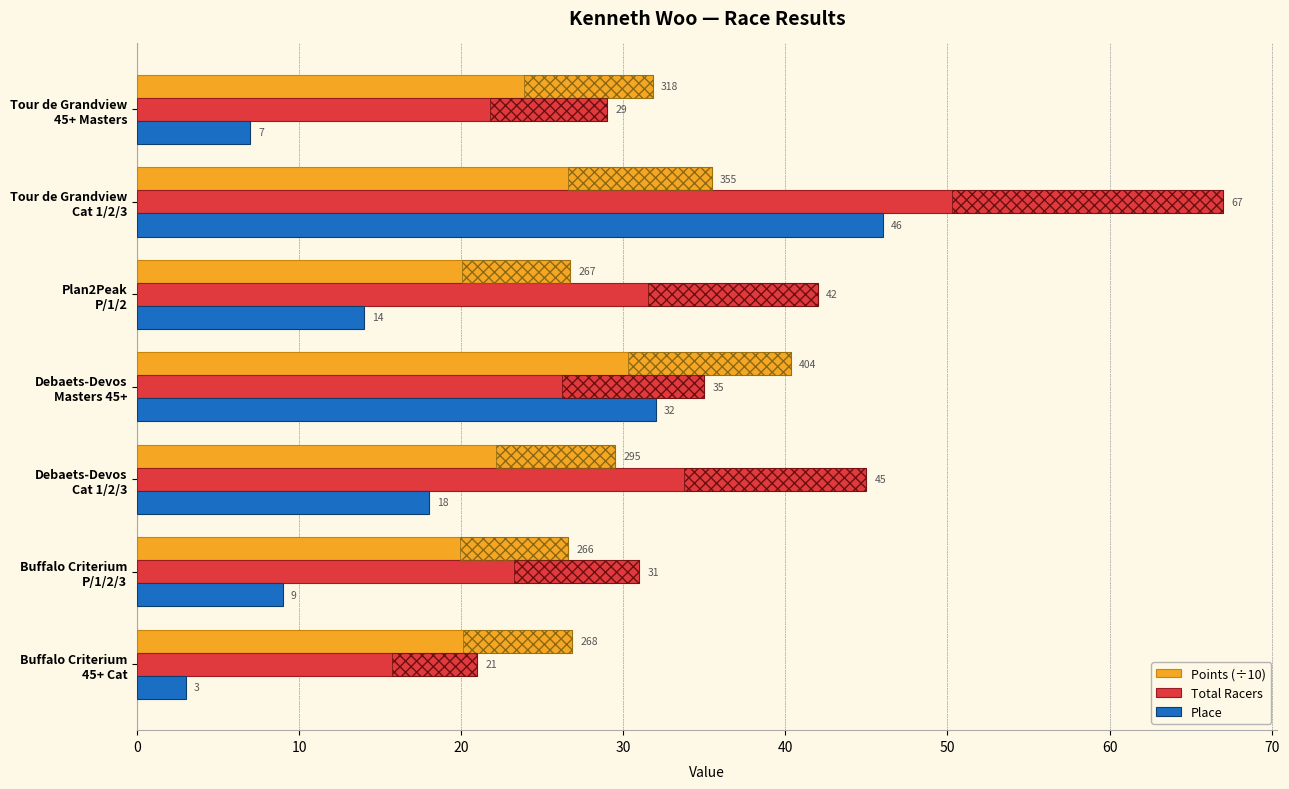

What is the sum of all Points (÷10) values?

217.3